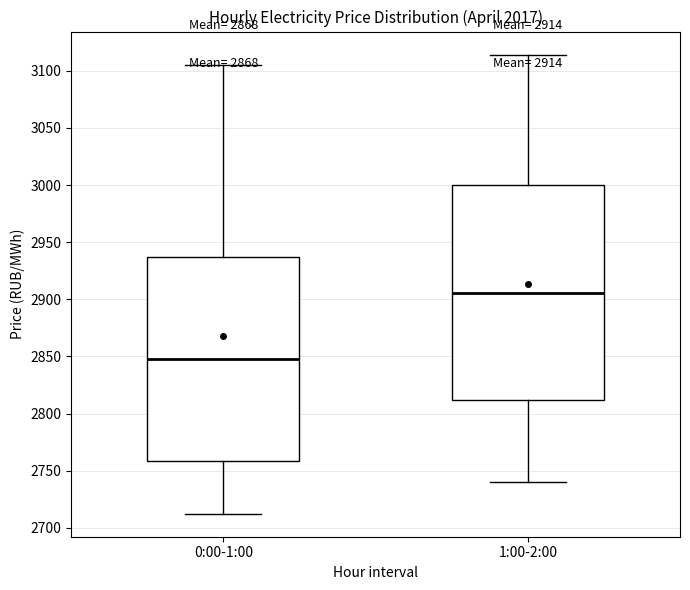

Which box is the tallest, from its lower edge to its upper edge?

1:00-2:00